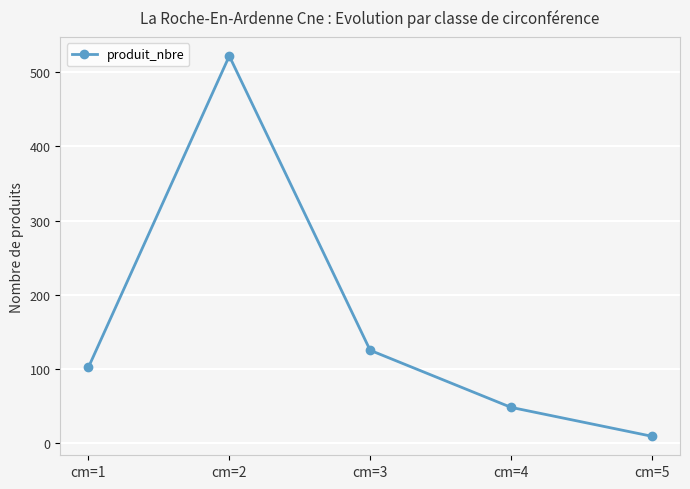

Where is the data nearest to the value 265?

cm=3